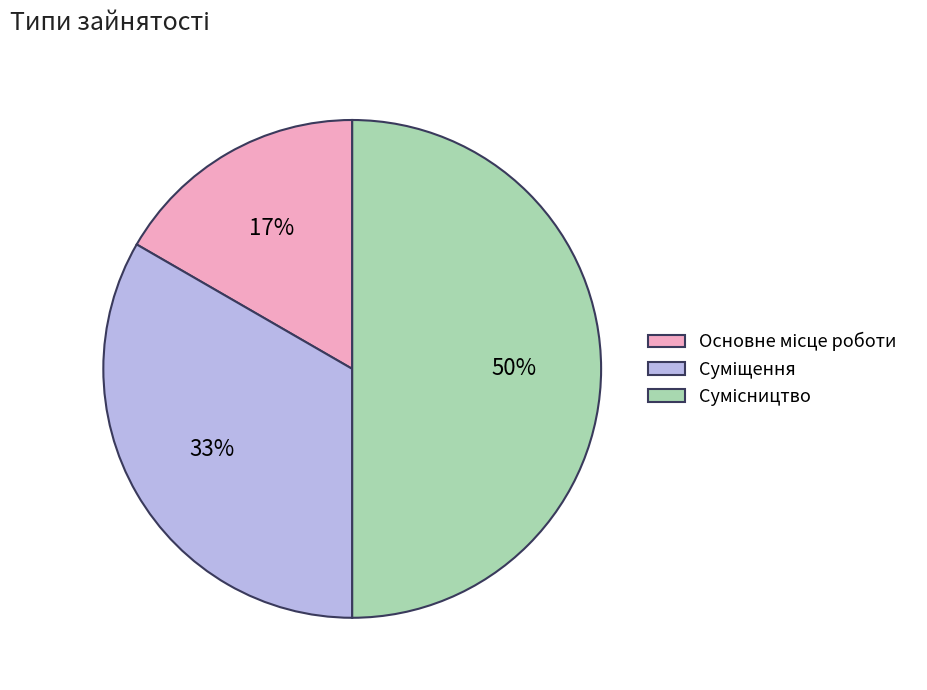

To the nearest percent, what is the average slice percentage?

33%